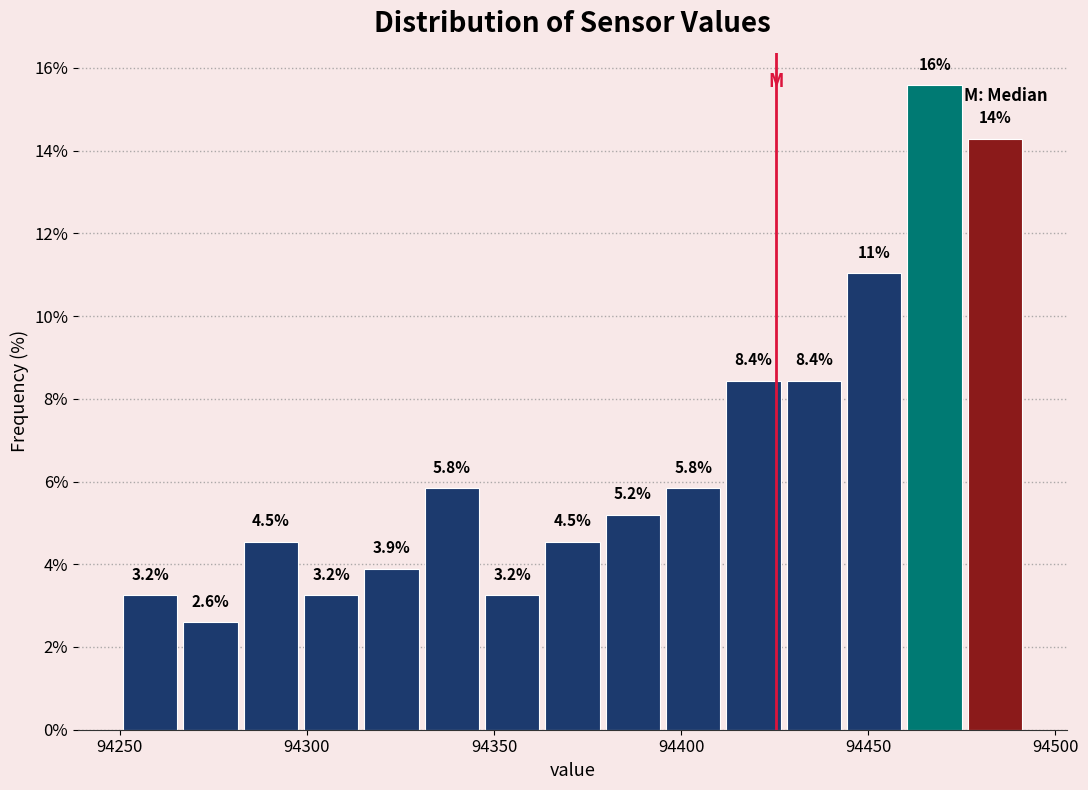

Read against the x-axis, roughly where is the centre of the tallest bar?

94470